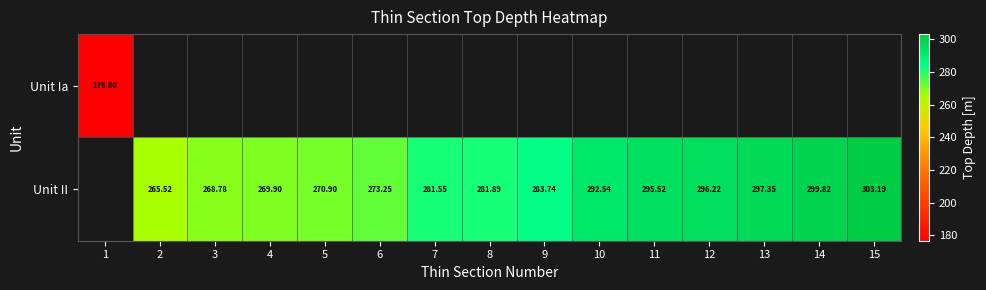

How many values in the Unit II series exceed 281?

9